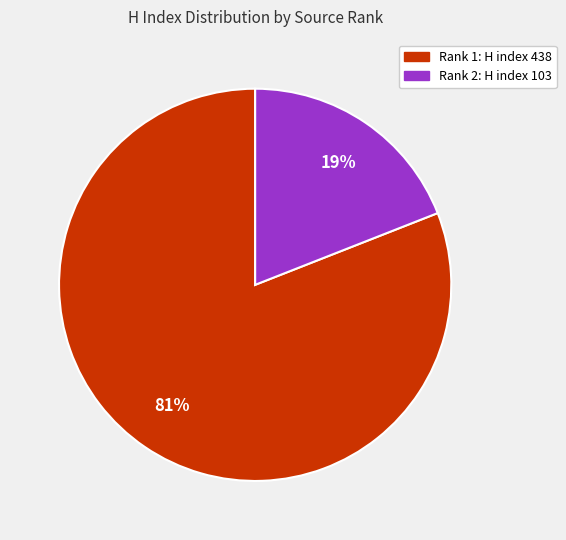

To the nearest percent, what is the average slice percentage?

50%